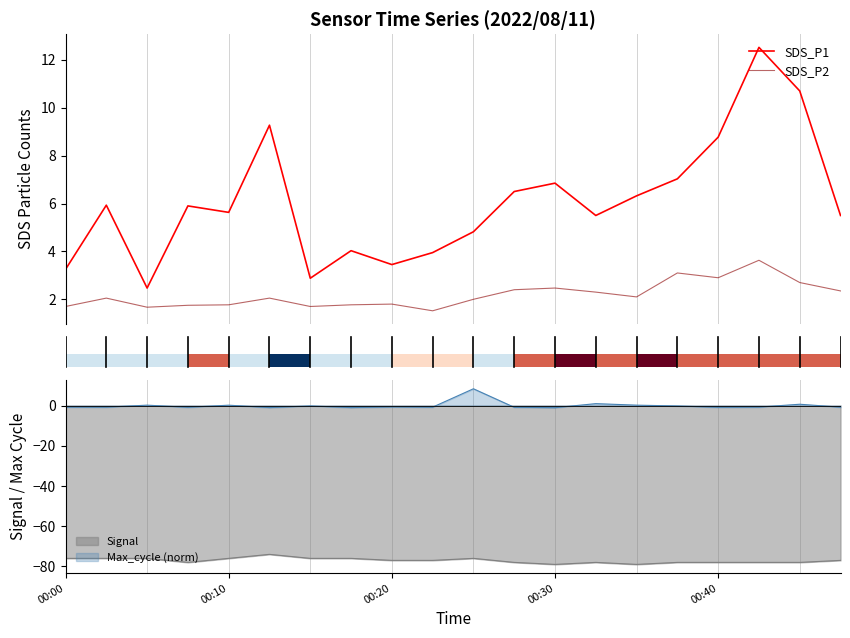

What is the maximum value for SDS_P1?

12.5